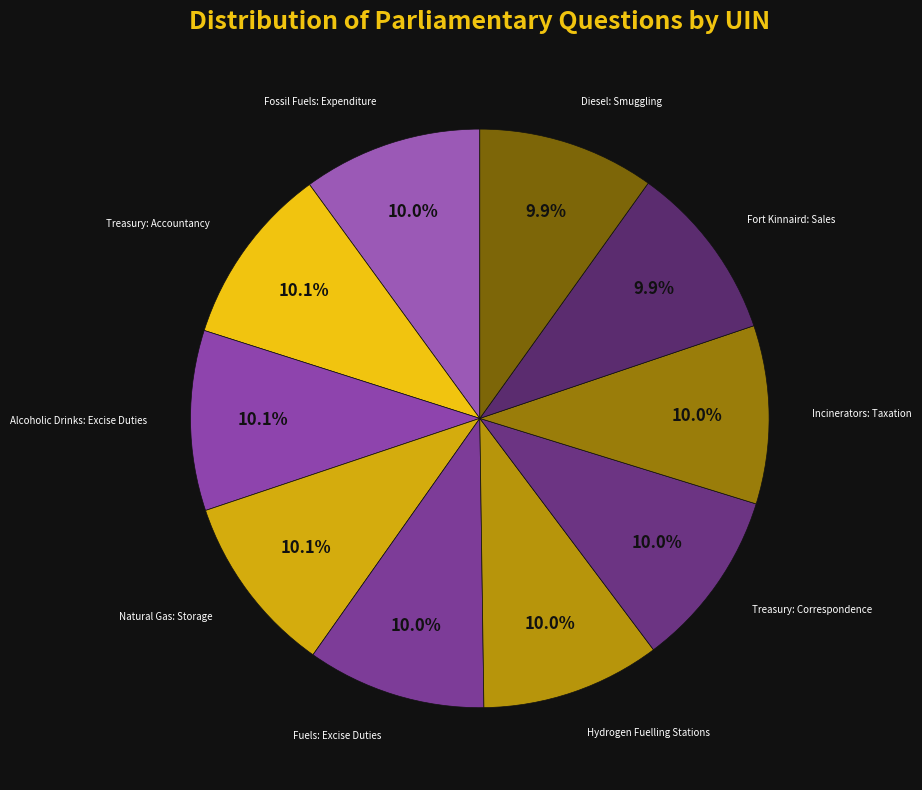

Is the sum of Fossil Fuels: Expenditure and Fort Kinnaird: Sales greater than half?

No